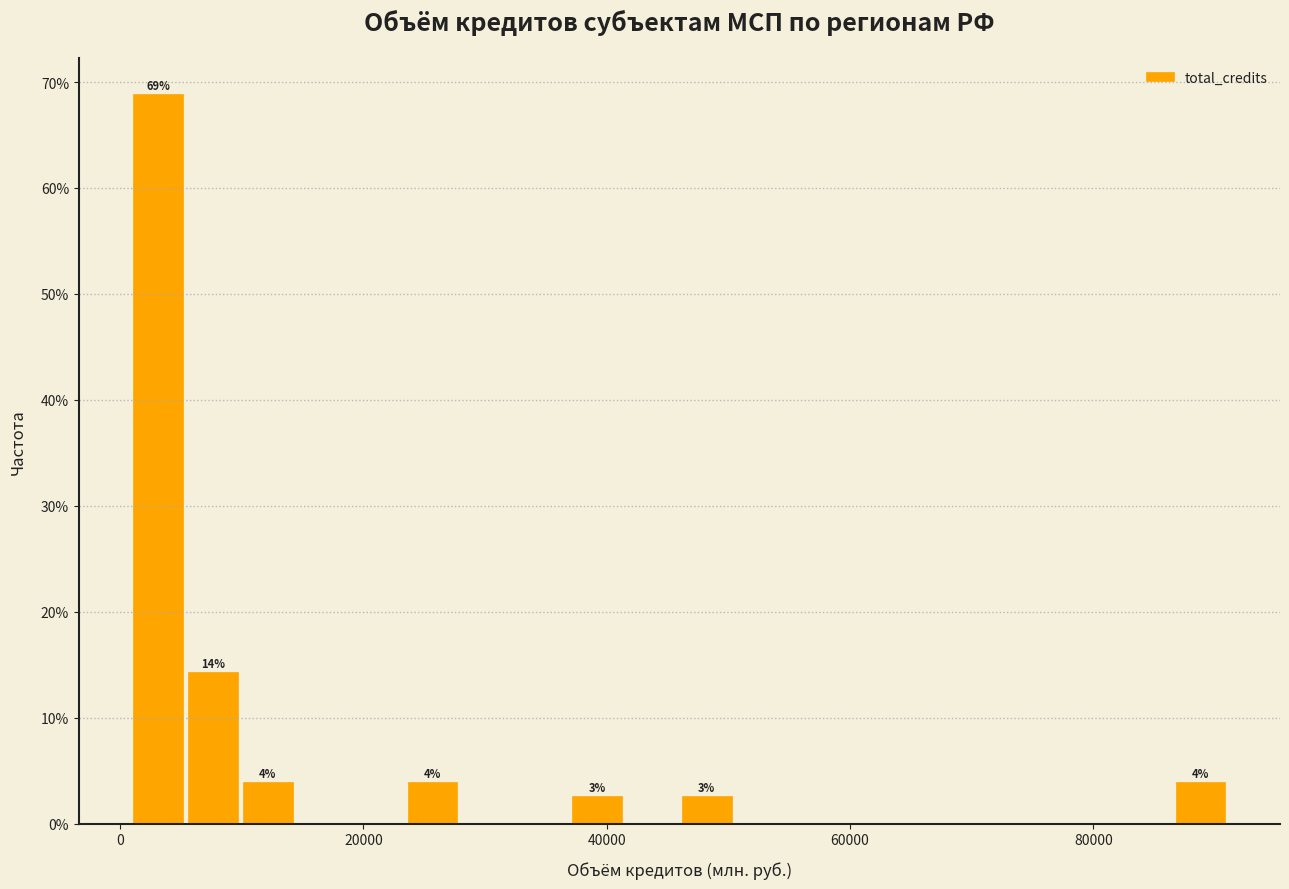

Read against the x-axis, roughly where is the centre of the tallest bar?

4000